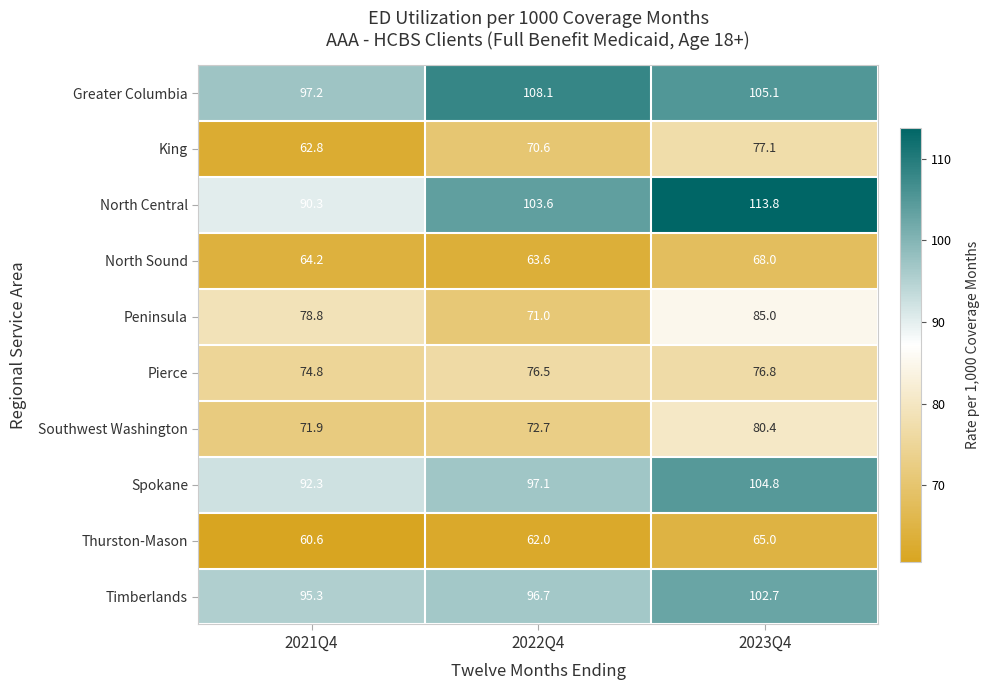

What is the difference between the Greater Columbia values at 2021Q4 and 2022Q4?

10.9